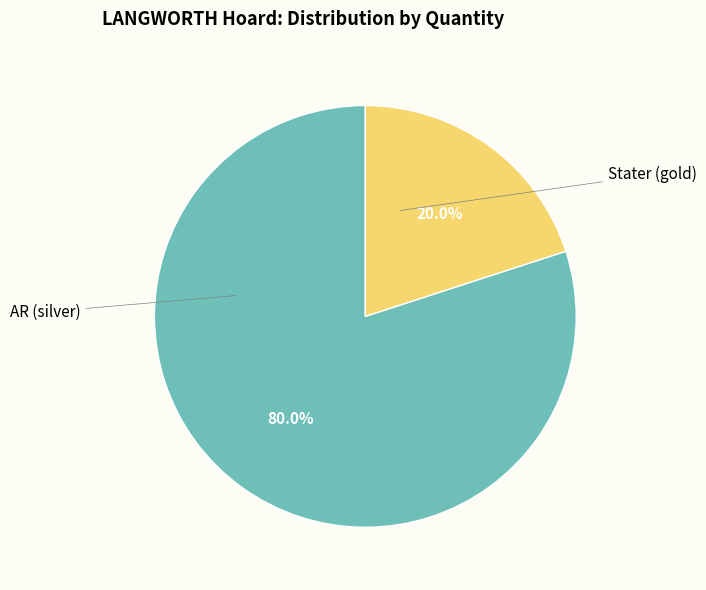

Count the number of slices in the pie.

2